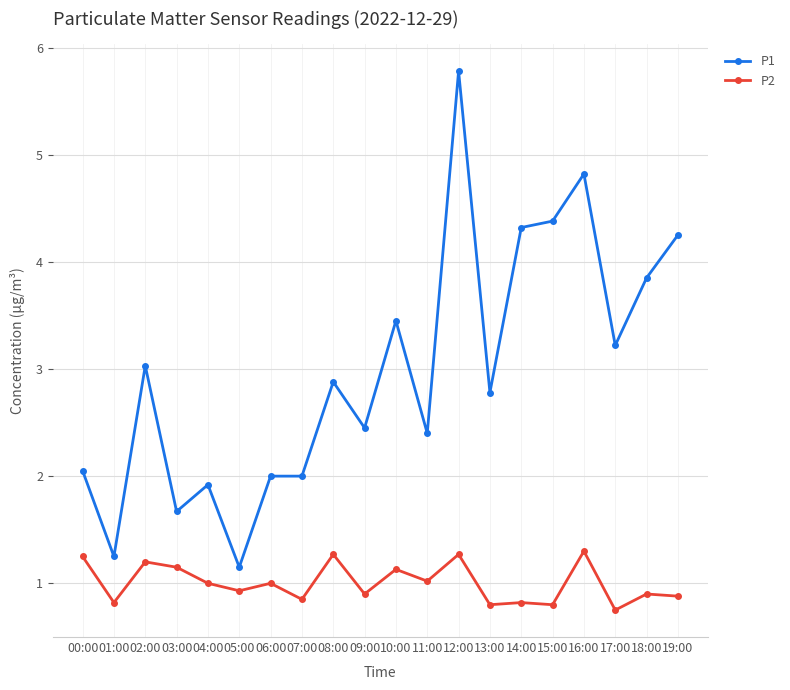

How many data points in P2 are less than 1?

10